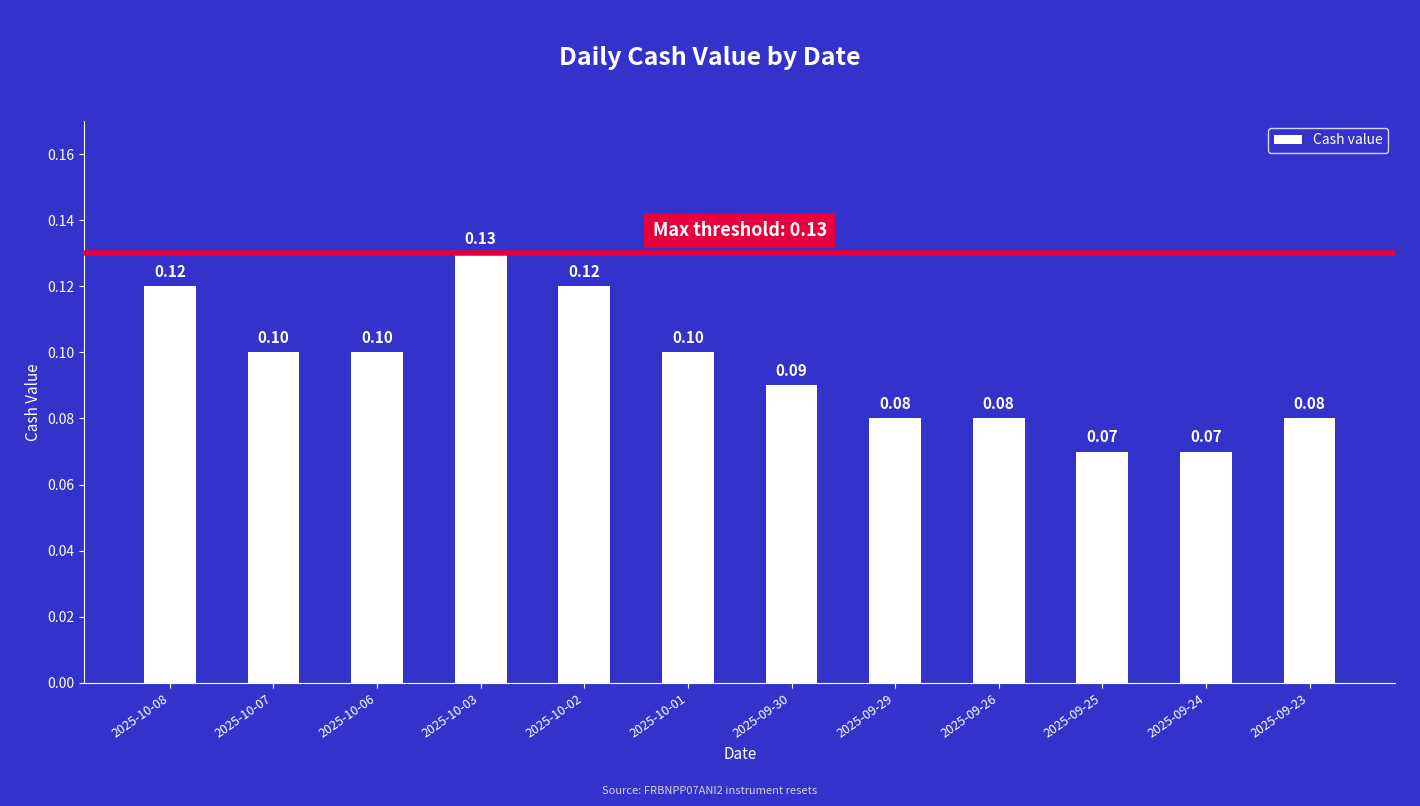

What value does the data have at 2025-09-29?

0.1